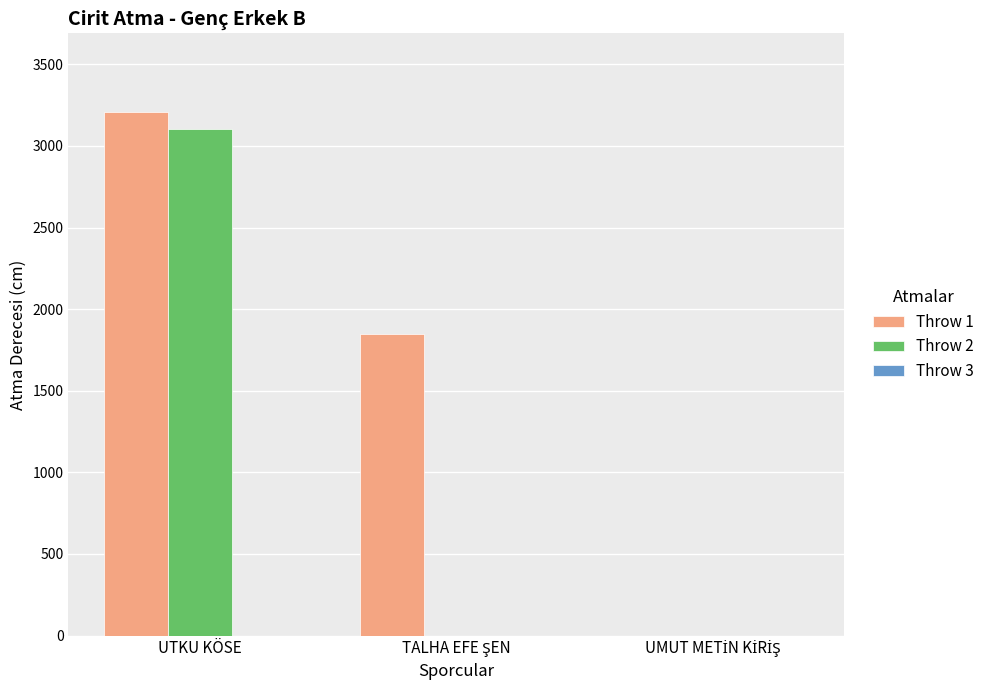

How many groups of bars are there?

3